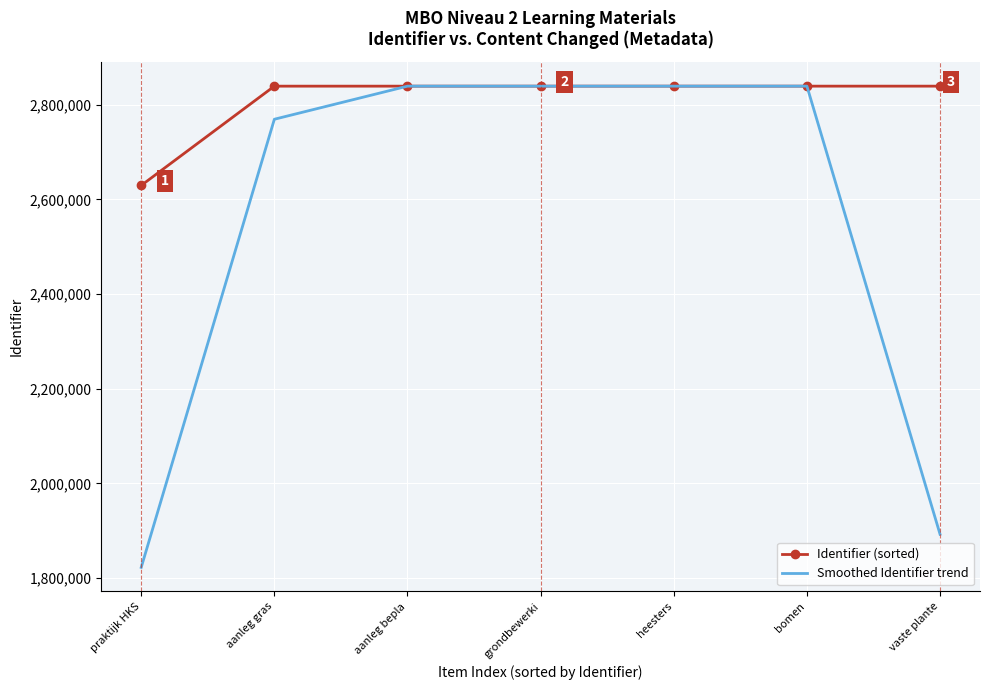

Which series has the largest total across all categories?

Identifier (sorted)